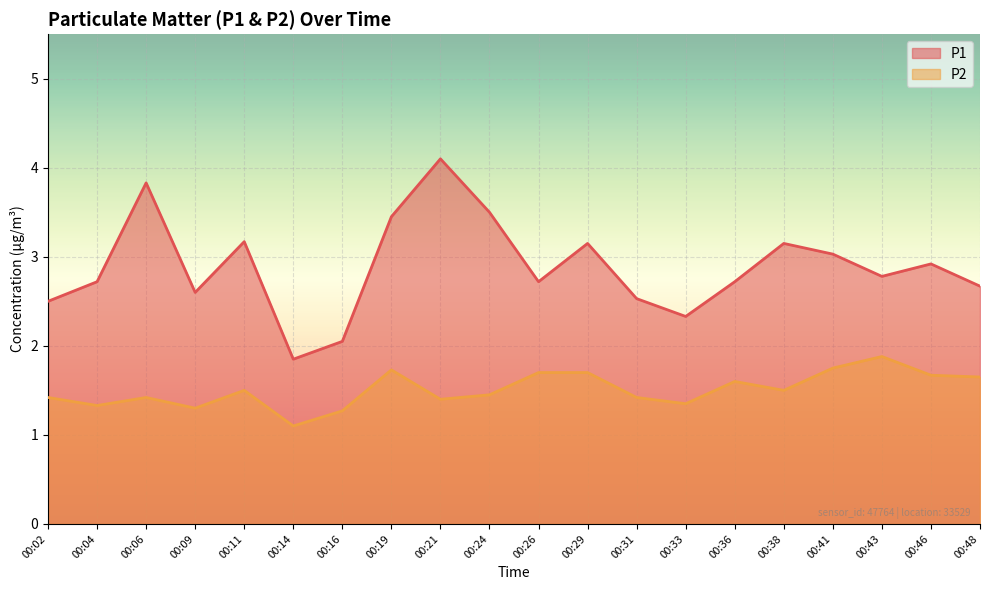

Between 00:04 and 00:48, which series saw the biggest shift?

P2